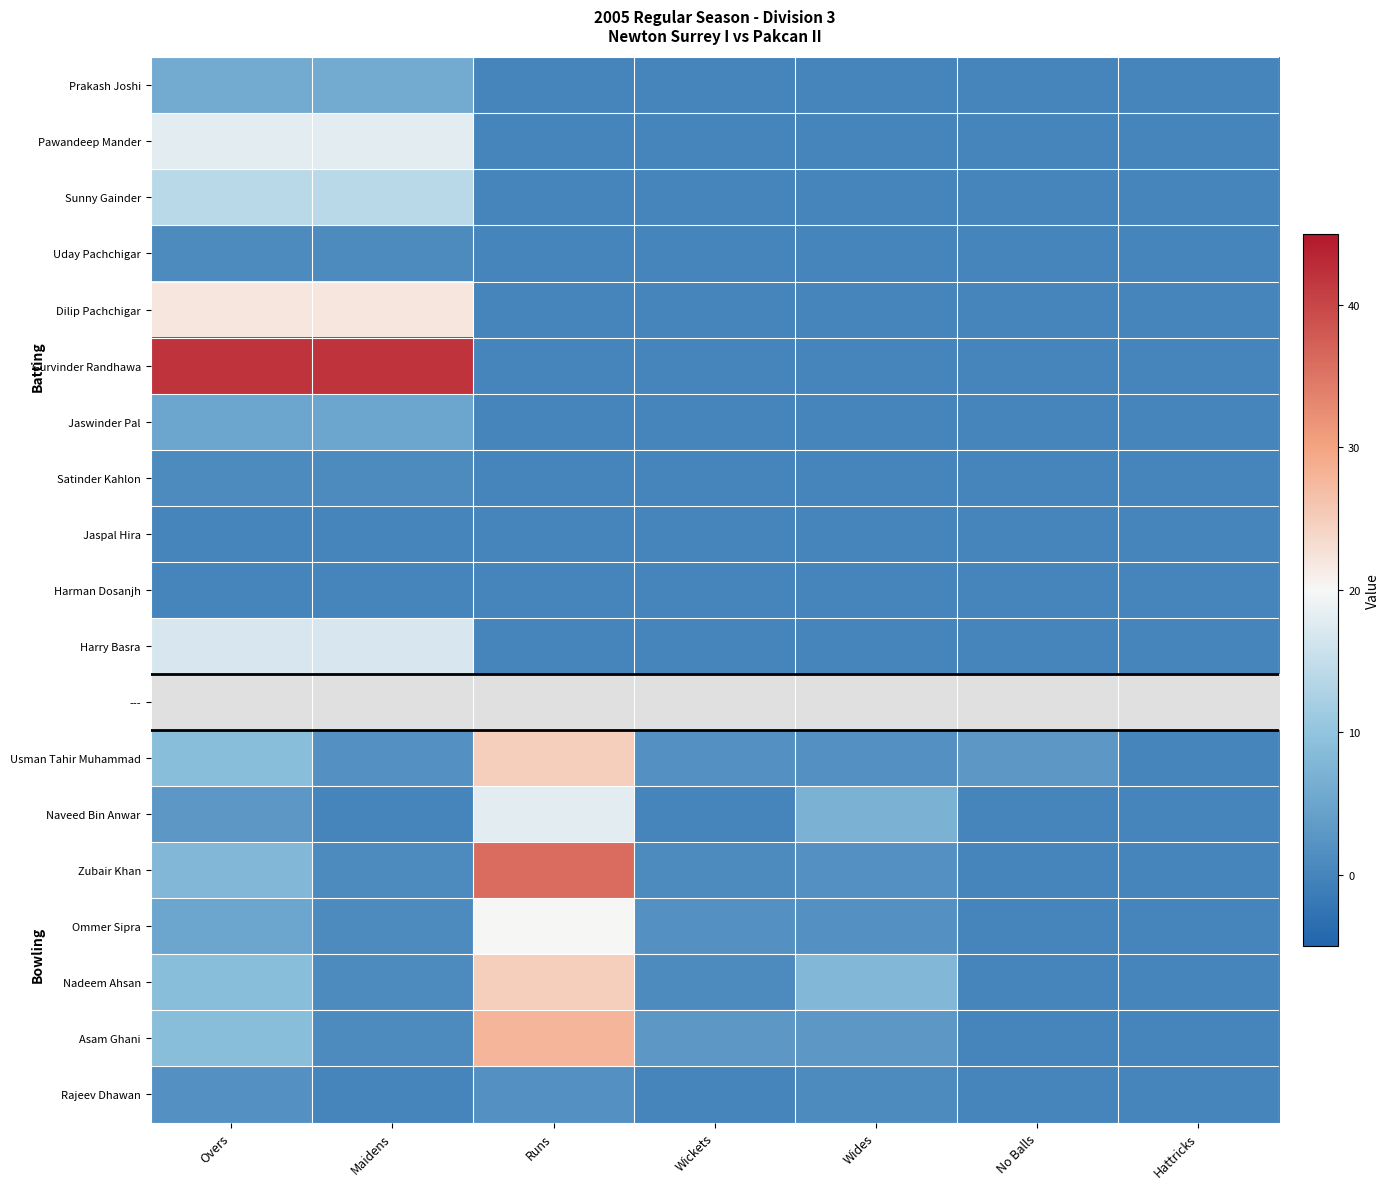

Read the Usman Tahir Muhammad value at No Balls.

3.0